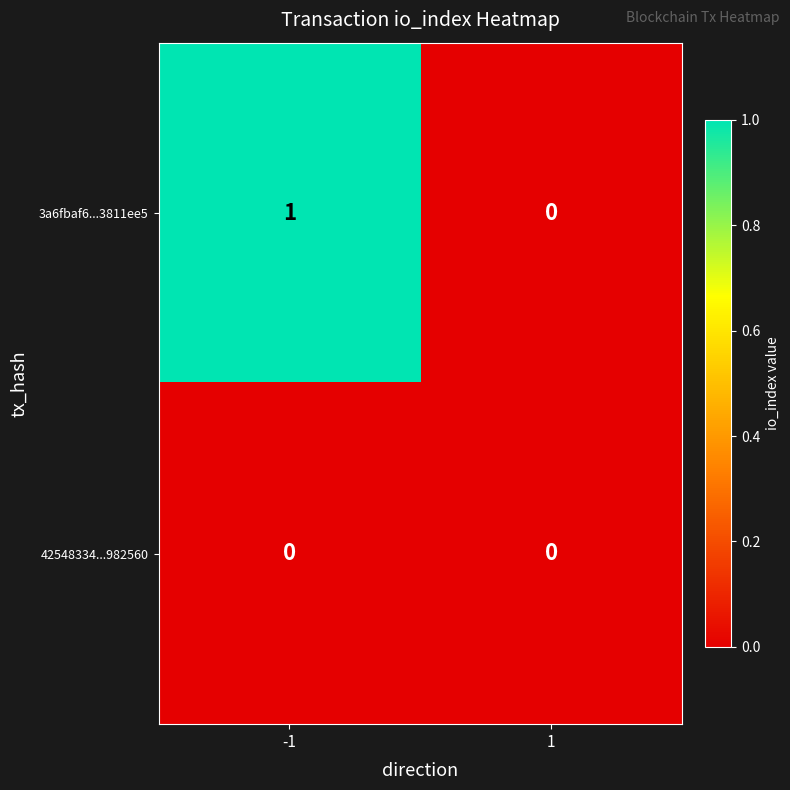

Which series has the largest range (max minus min)?

3a6fbaf6...3811ee5